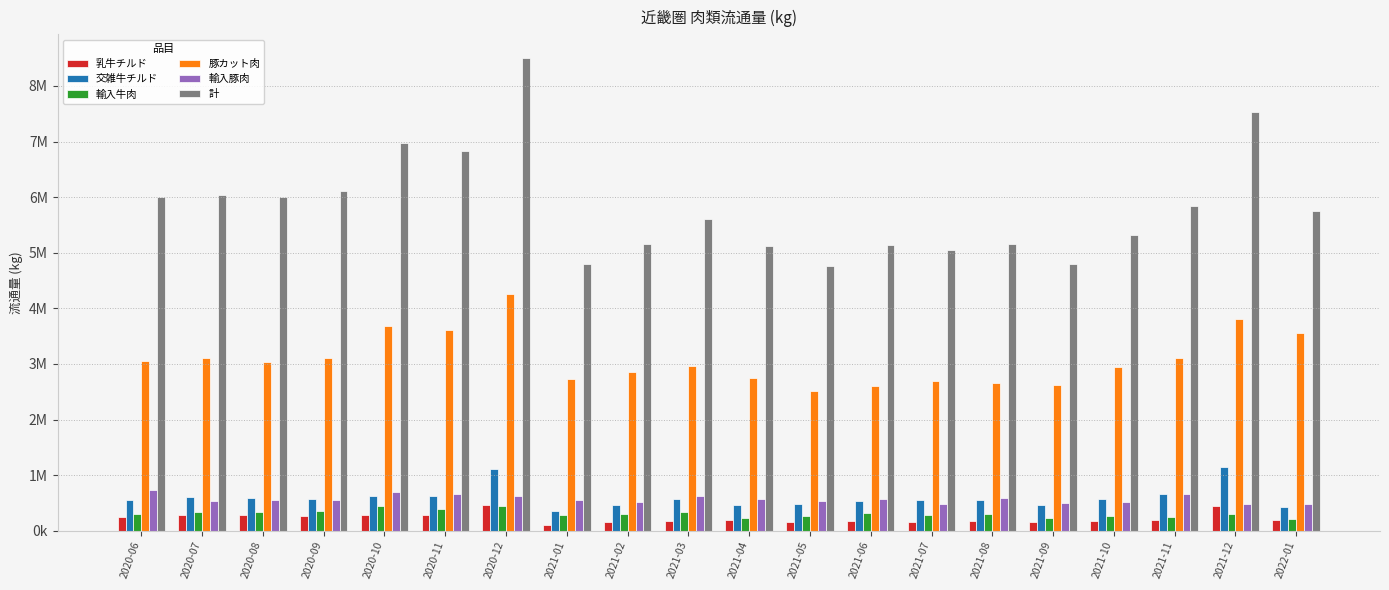

What are all the series names shown in the legend?

乳牛チルド, 交雑牛チルド, 輸入牛肉, 豚カット肉, 輸入豚肉, 計